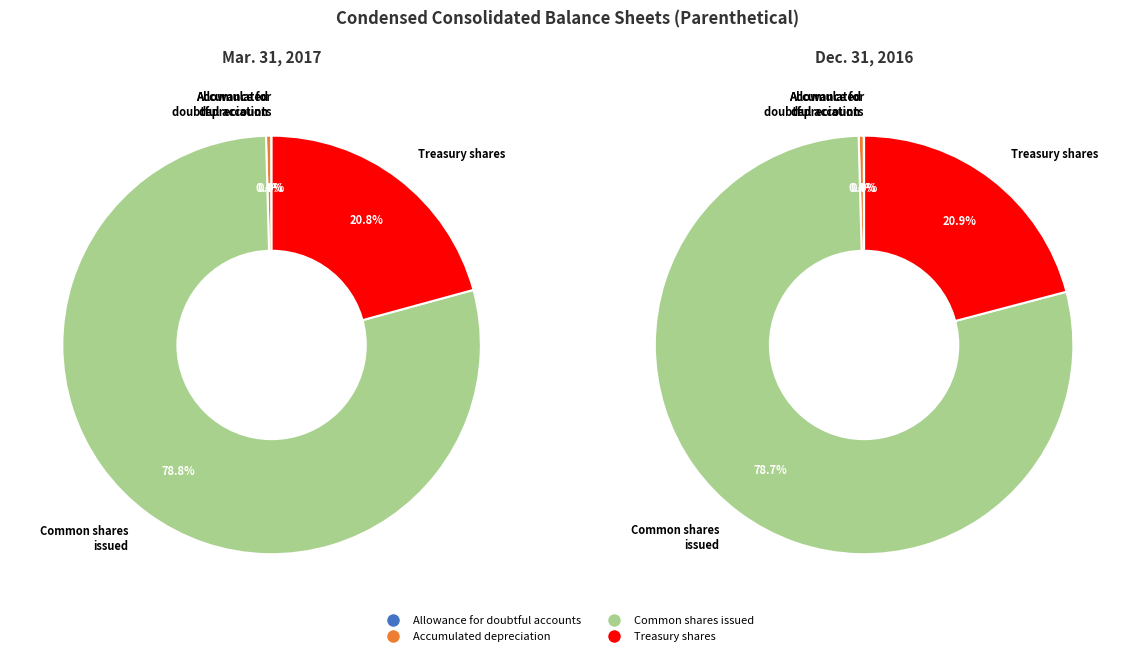

To the nearest percent, what is the combined percentage of Treasury shares and Accumulated depreciation?

21%